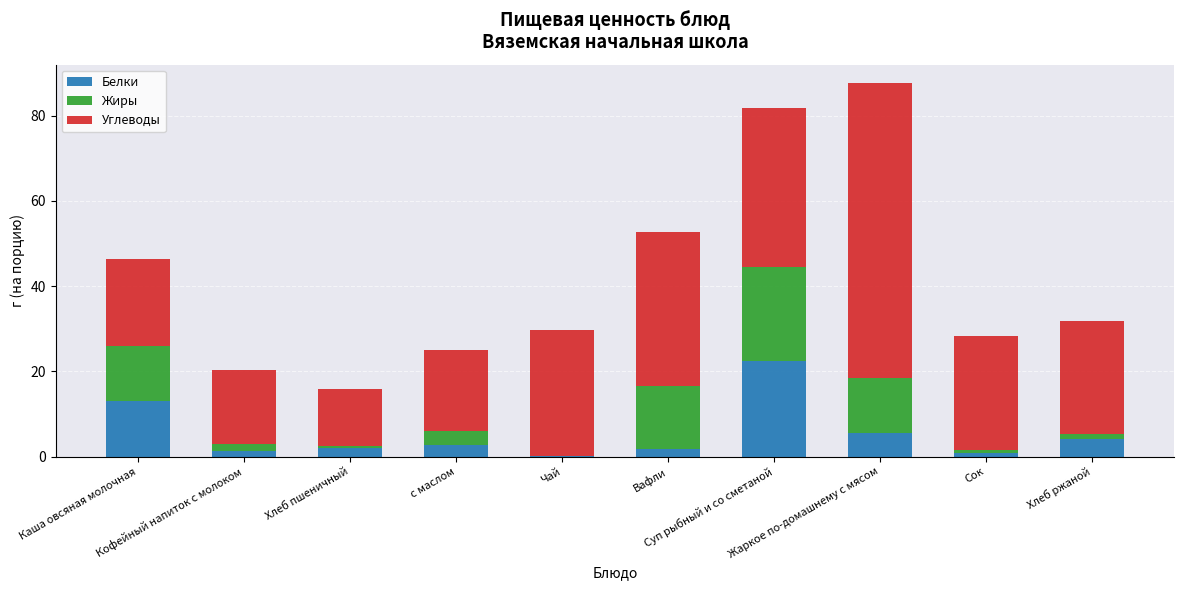

What is the sum of all Белки values?

54.4